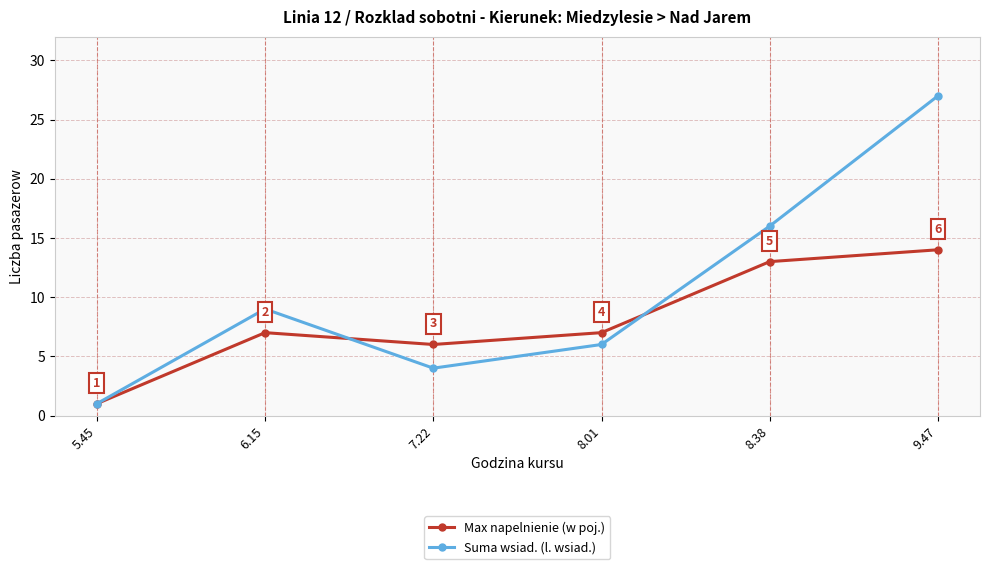

What is the minimum value for Suma wsiad. (l. wsiad.)?

1